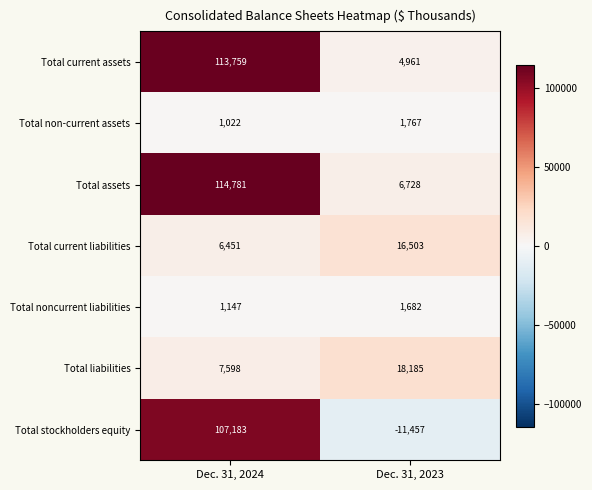

Reading right to left, list all the values displayed in this chart.

Total current assets: Dec. 31, 2023=4961	Dec. 31, 2024=113759
Total non-current assets: Dec. 31, 2023=1767	Dec. 31, 2024=1022
Total assets: Dec. 31, 2023=6728	Dec. 31, 2024=114781
Total current liabilities: Dec. 31, 2023=16503	Dec. 31, 2024=6451
Total noncurrent liabilities: Dec. 31, 2023=1682	Dec. 31, 2024=1147
Total liabilities: Dec. 31, 2023=18185	Dec. 31, 2024=7598
Total stockholders equity: Dec. 31, 2023=-11457	Dec. 31, 2024=107183